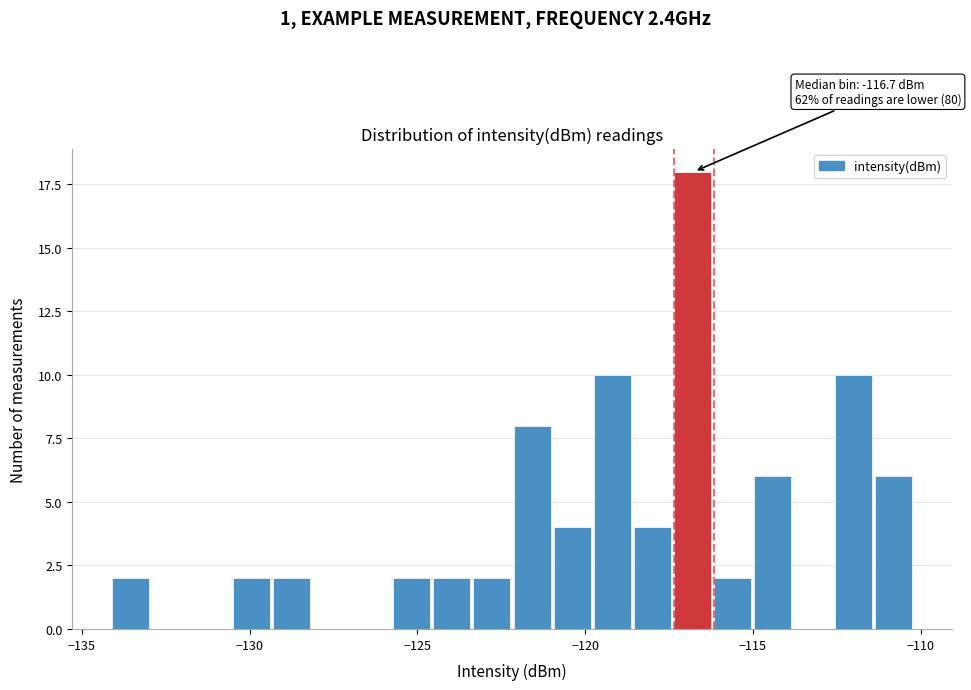

Around what value on the x-axis is the tallest bar? Give the approximate position of its centre, as read against the axis.

-117.0